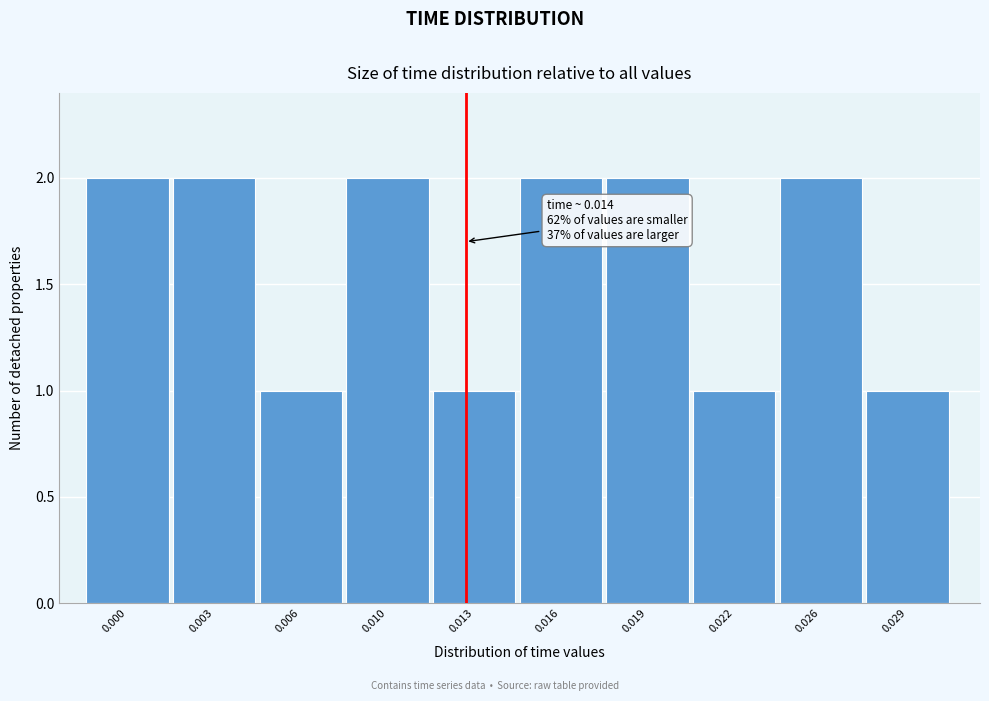

Reading left to right, list all the values displayed in this chart.

2	2	1	2	1	2	2	1	2	1